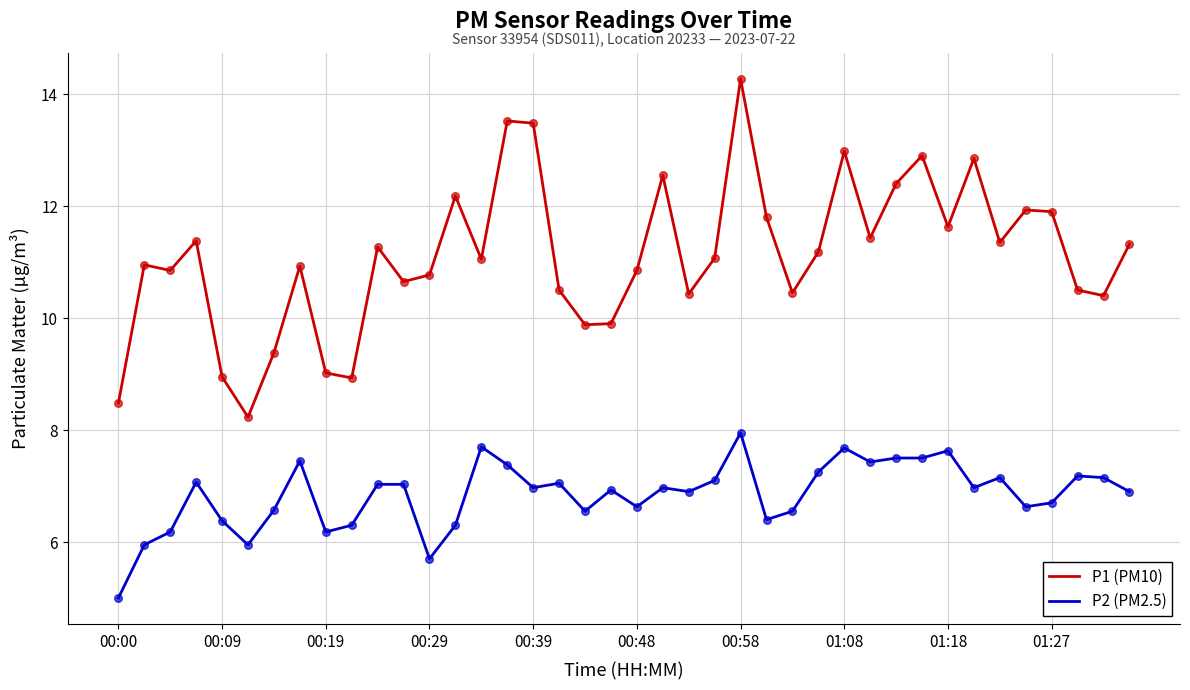

At how many categories does at least one series exceed 10?

32